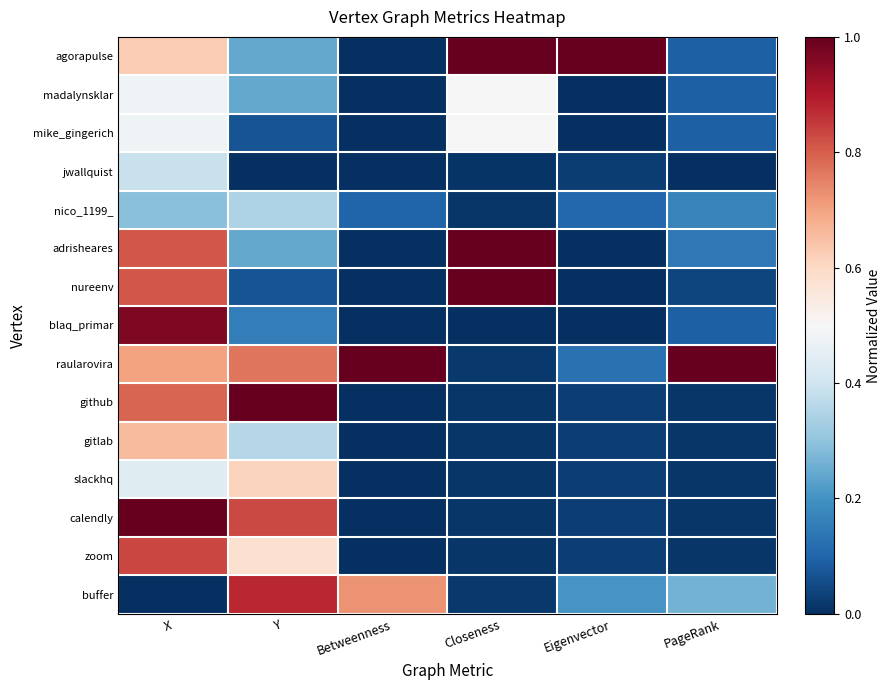

Reading right to left, what are all the values shown in this chart?

agorapulse: PageRank=0.1	Eigenvector=1.0	Closeness=1.0	Betweenness=0.0	Y=0.2	X=0.6
madalynsklar: PageRank=0.1	Eigenvector=0.0	Closeness=0.5	Betweenness=0.0	Y=0.2	X=0.5
mike_gingerich: PageRank=0.1	Eigenvector=0.0	Closeness=0.5	Betweenness=0.0	Y=0.1	X=0.5
jwallquist: PageRank=0.0	Eigenvector=0.0	Closeness=0.0	Betweenness=0.0	Y=0.0	X=0.4
nico_1199_: PageRank=0.2	Eigenvector=0.1	Closeness=0.0	Betweenness=0.1	Y=0.3	X=0.3
adrisheares: PageRank=0.1	Eigenvector=0.0	Closeness=1.0	Betweenness=0.0	Y=0.2	X=0.8
nureenv: PageRank=0.0	Eigenvector=0.0	Closeness=1.0	Betweenness=0.0	Y=0.1	X=0.8
blaq_primar: PageRank=0.1	Eigenvector=0.0	Closeness=0.0	Betweenness=0.0	Y=0.2	X=1.0
raularovira: PageRank=1.0	Eigenvector=0.1	Closeness=0.0	Betweenness=1.0	Y=0.8	X=0.7
github: PageRank=0.0	Eigenvector=0.0	Closeness=0.0	Betweenness=0.0	Y=1.0	X=0.8
gitlab: PageRank=0.0	Eigenvector=0.0	Closeness=0.0	Betweenness=0.0	Y=0.4	X=0.7
slackhq: PageRank=0.0	Eigenvector=0.0	Closeness=0.0	Betweenness=0.0	Y=0.6	X=0.4
calendly: PageRank=0.0	Eigenvector=0.0	Closeness=0.0	Betweenness=0.0	Y=0.8	X=1.0
zoom: PageRank=0.0	Eigenvector=0.0	Closeness=0.0	Betweenness=0.0	Y=0.6	X=0.8
buffer: PageRank=0.3	Eigenvector=0.2	Closeness=0.0	Betweenness=0.7	Y=0.9	X=0.0